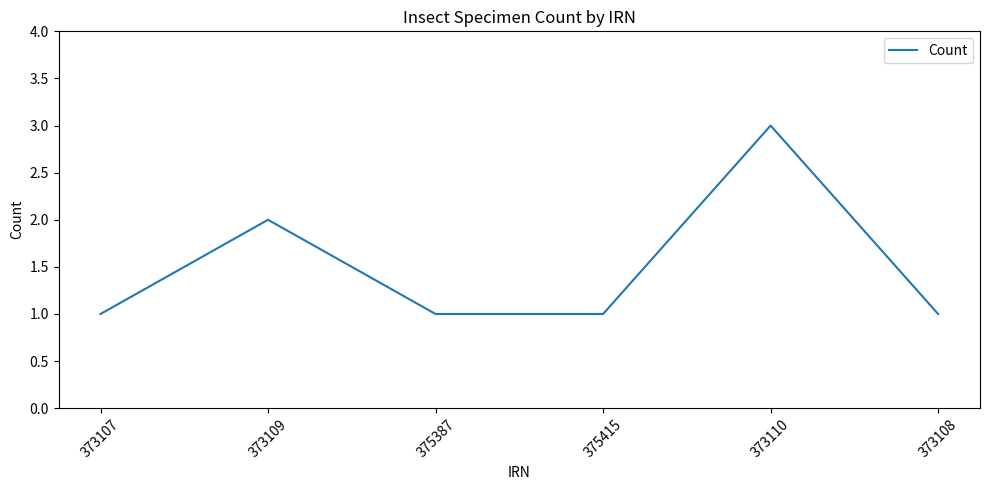

Reading right to left, list all the values displayed in this chart.

1	3	1	1	2	1